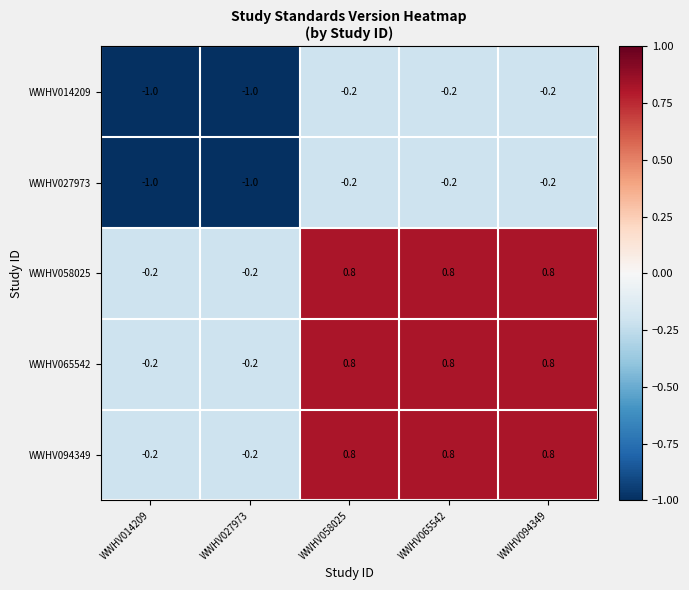

At how many categories does at least one series exceed 0?

3